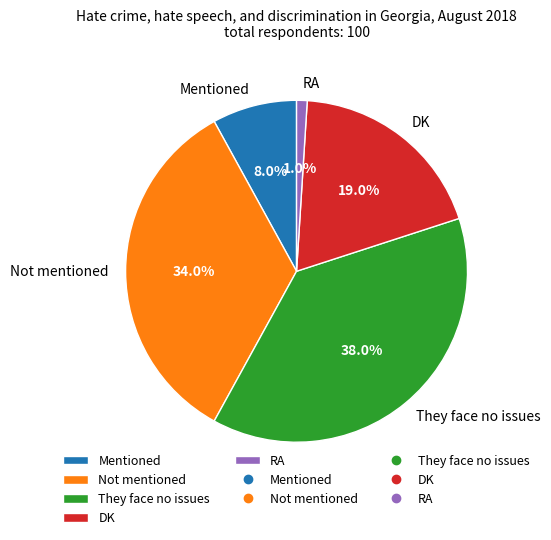

Is the sum of They face no issues and Mentioned greater than half?

No